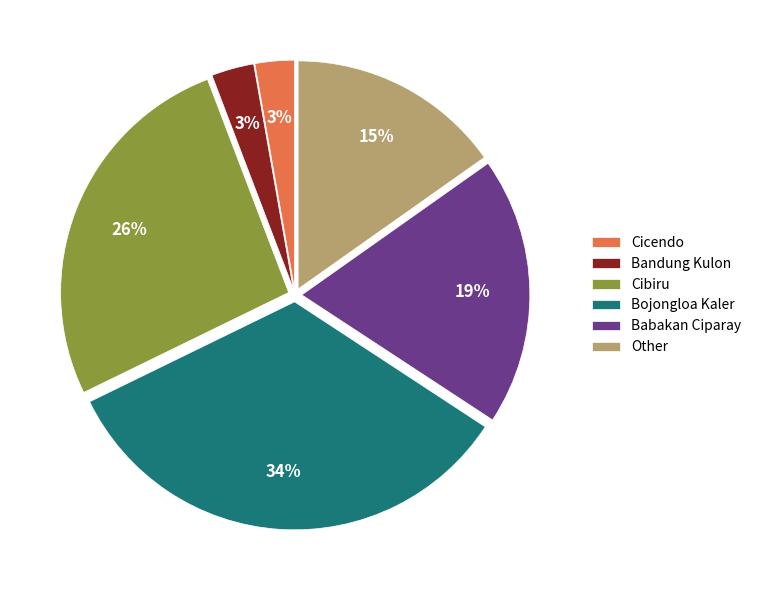

How many slices are in this pie chart?

6